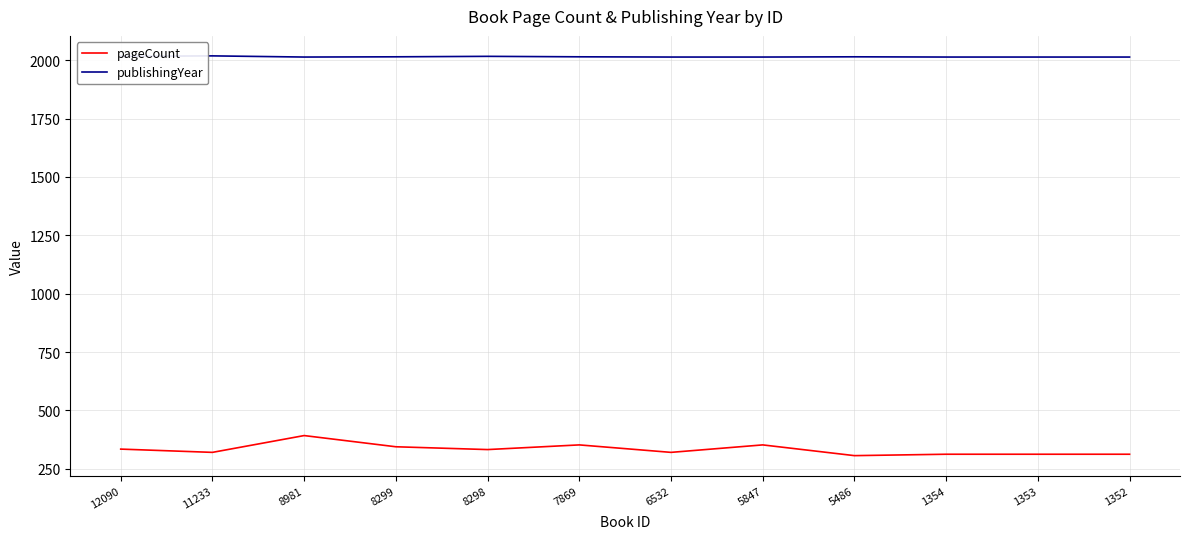

True or false: pageCount has a value of 612 at 8299.

False